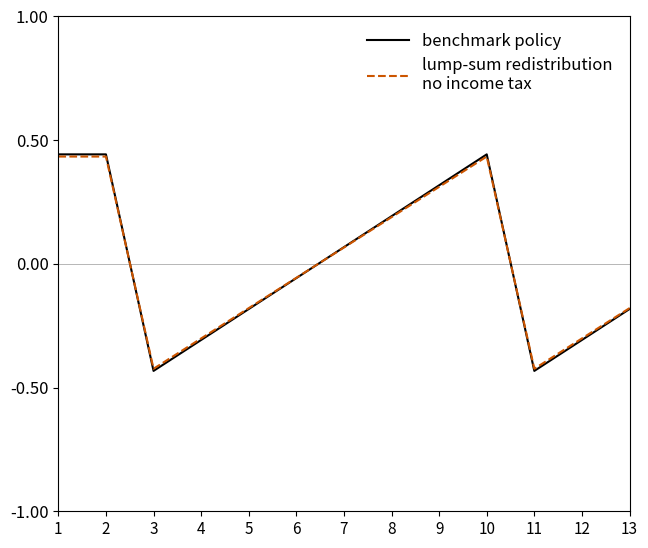

What is the total value across all series at 1?

0.9